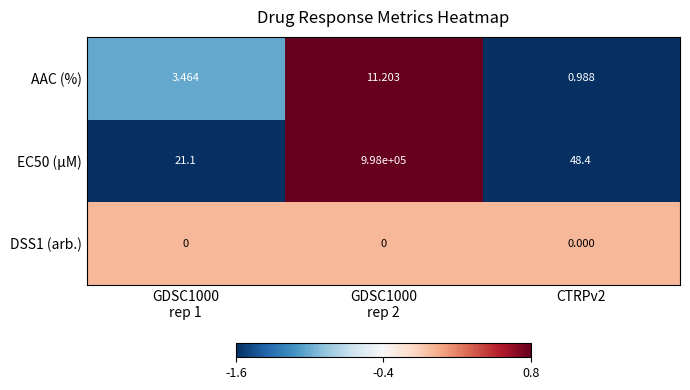

What is the minimum value shown in the chart?

0.0